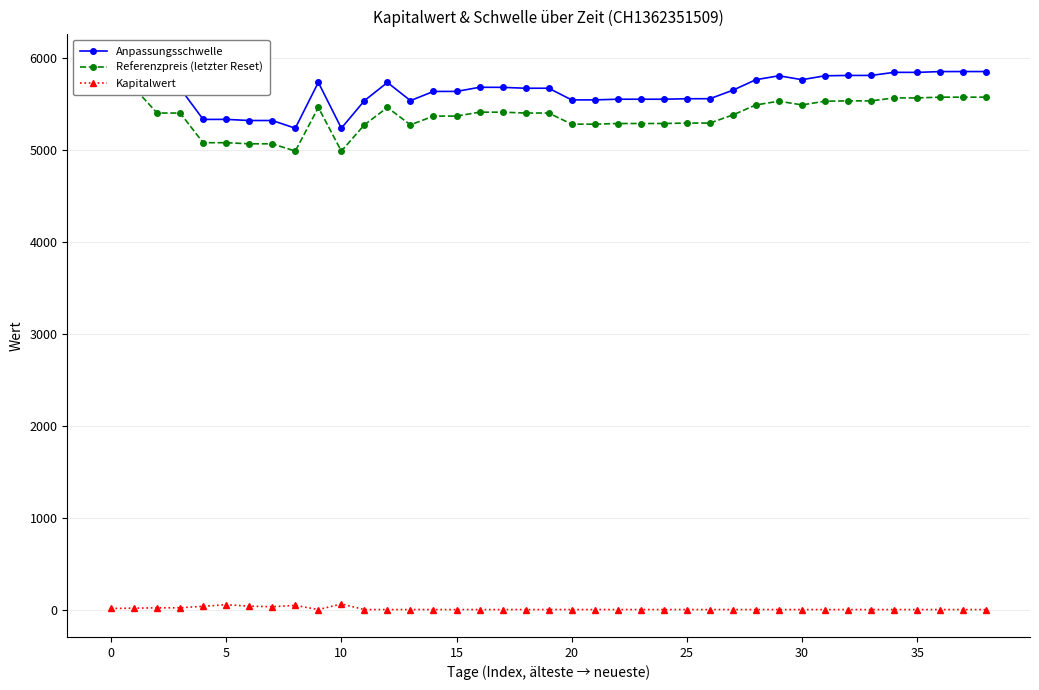

List the series in order of their peak value, lowest first.

Kapitalwert, Referenzpreis (letzter Reset), Anpassungsschwelle